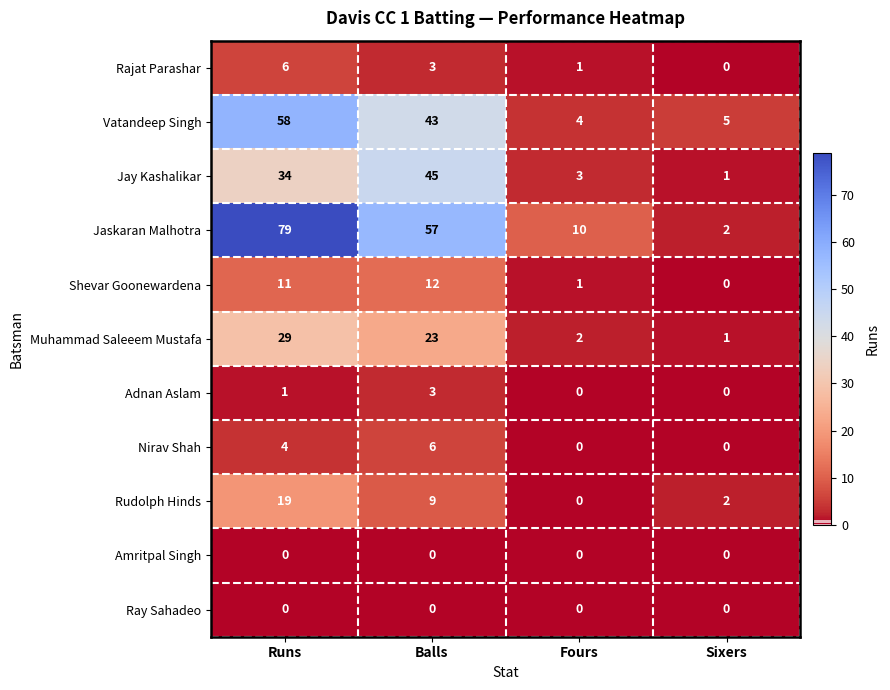

How many distinct data groups are displayed?

11